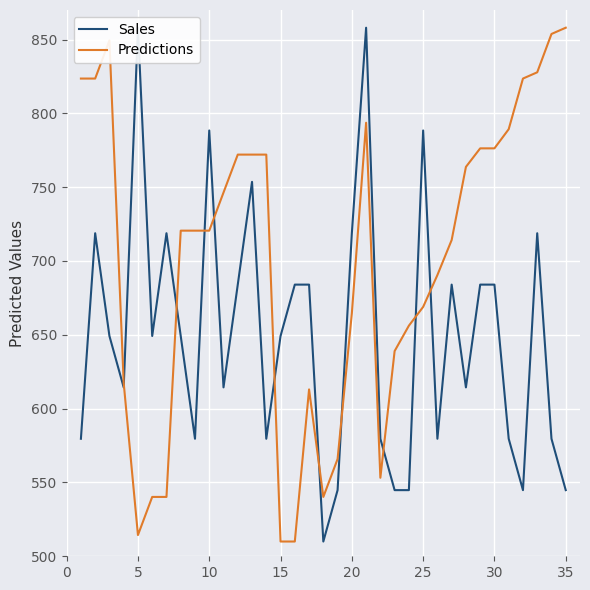

Does the chart display data point markers on the line(s)?

No